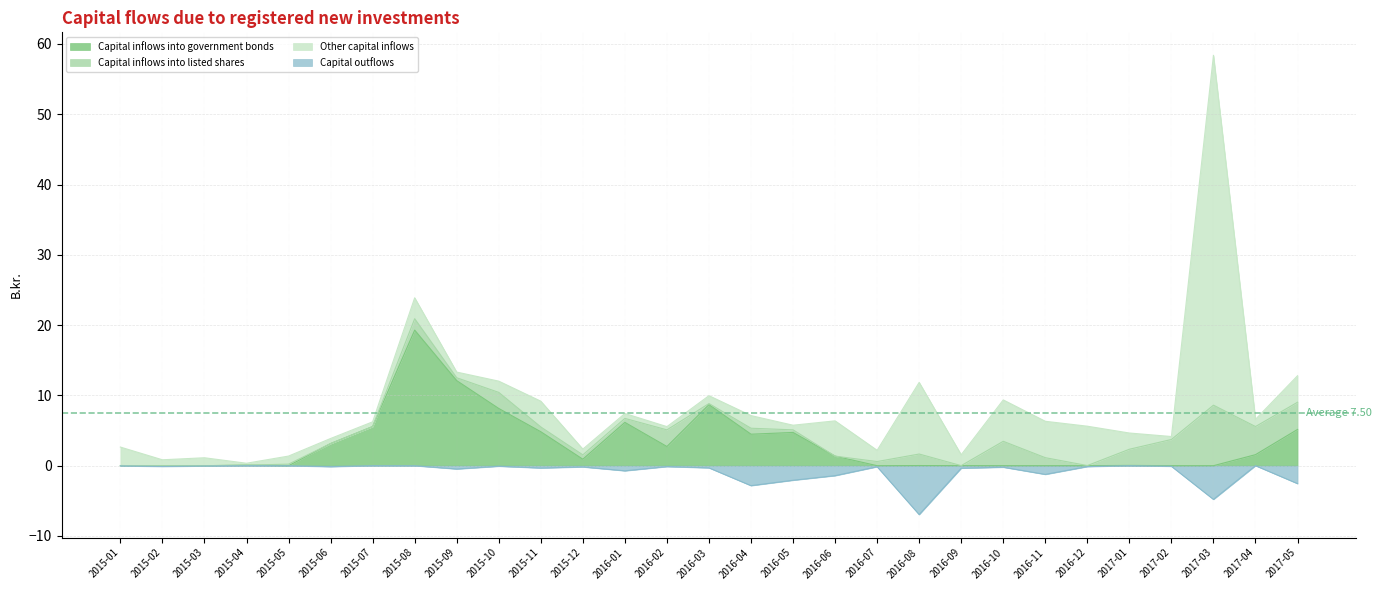

Where is the first local minimum for Capital outflows?

2015-02